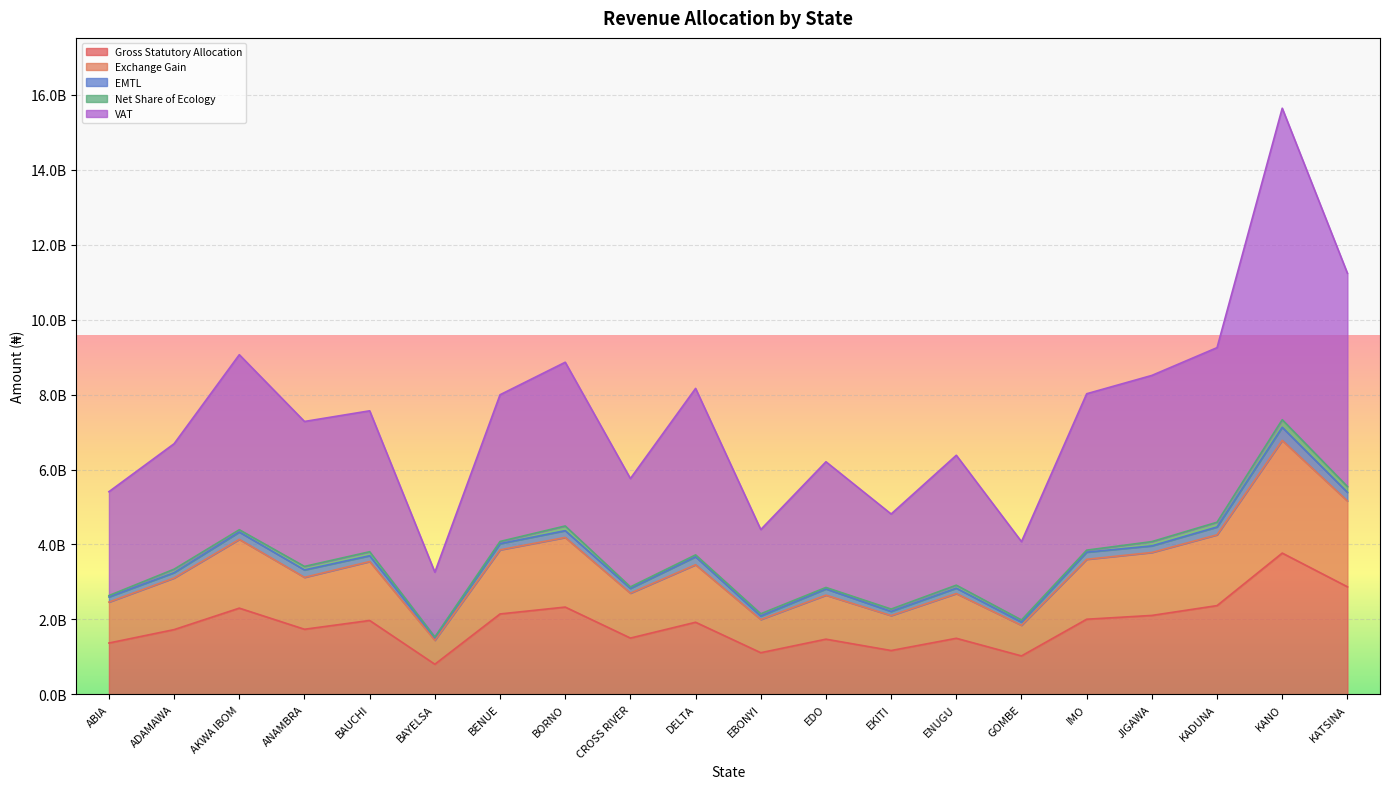

At which label does Gross Statutory Allocation reach its minimum?

BAYELSA